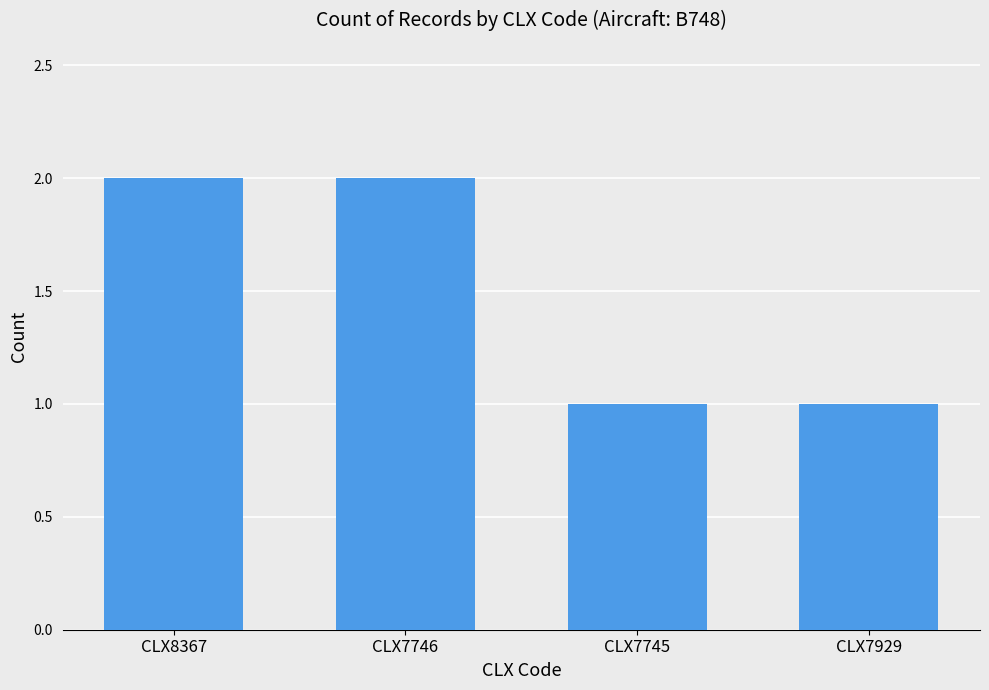

Reading left to right, list all the values displayed in this chart.

CLX8367=2	CLX7746=2	CLX7745=1	CLX7929=1